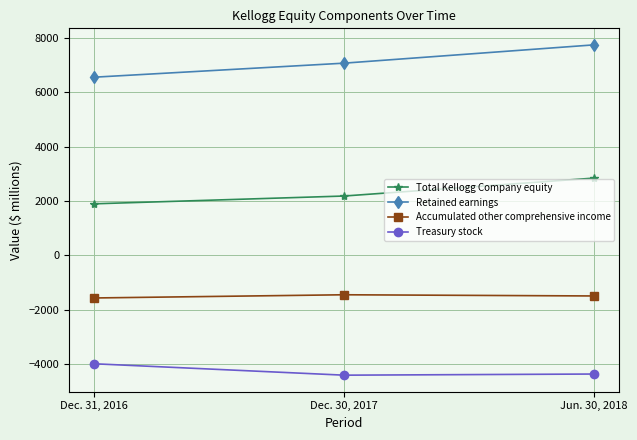

What is the maximum value for Accumulated other comprehensive income?

-1457